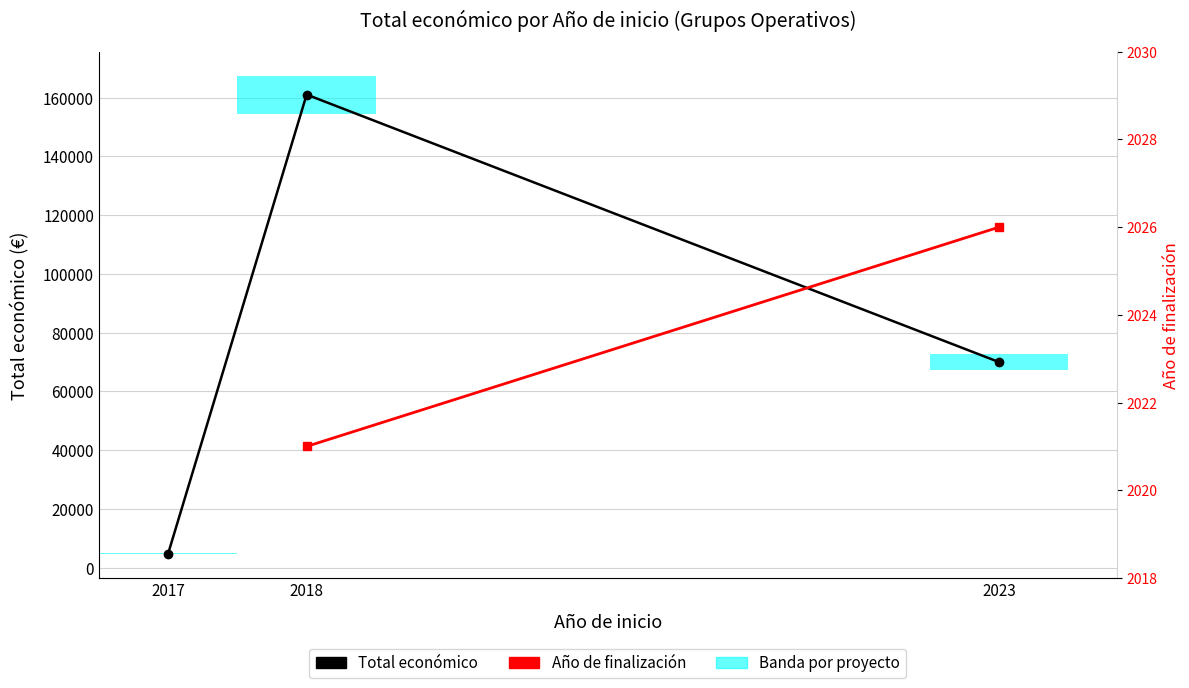

The chart shows a value of 7836 at 2017. True or false?

False